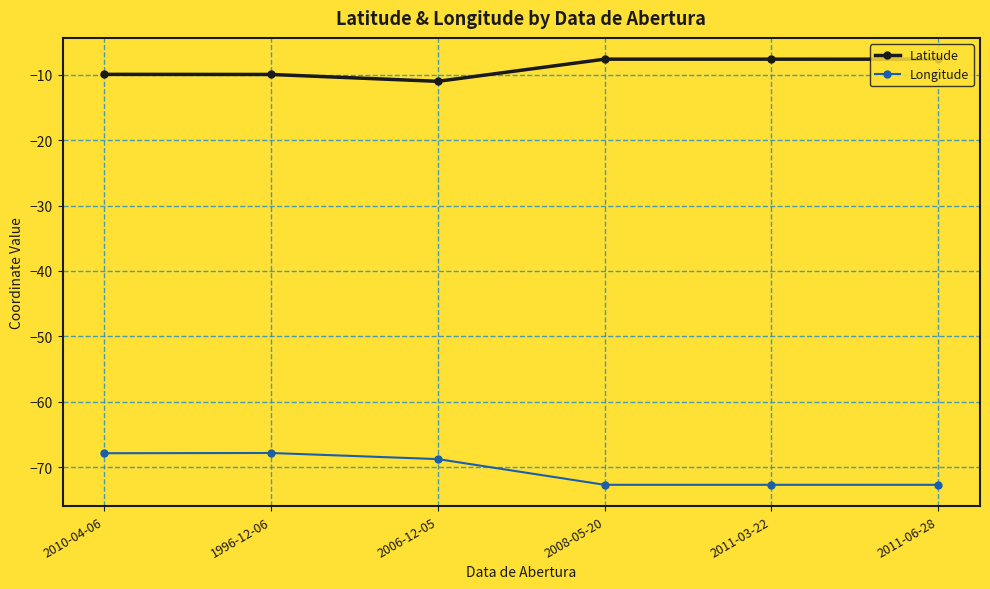

True or false: Longitude and Latitude intersect in this chart.

False